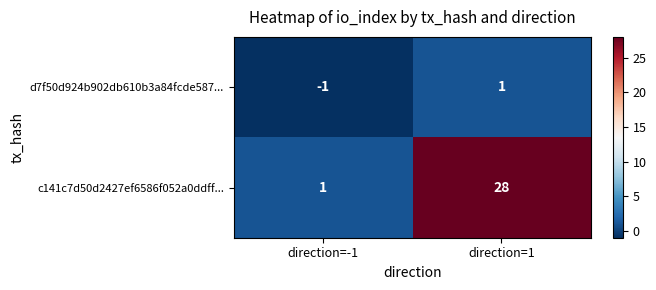

What is the sum of all c141c7d50d2427ef6586f052a0ddff... values?

29